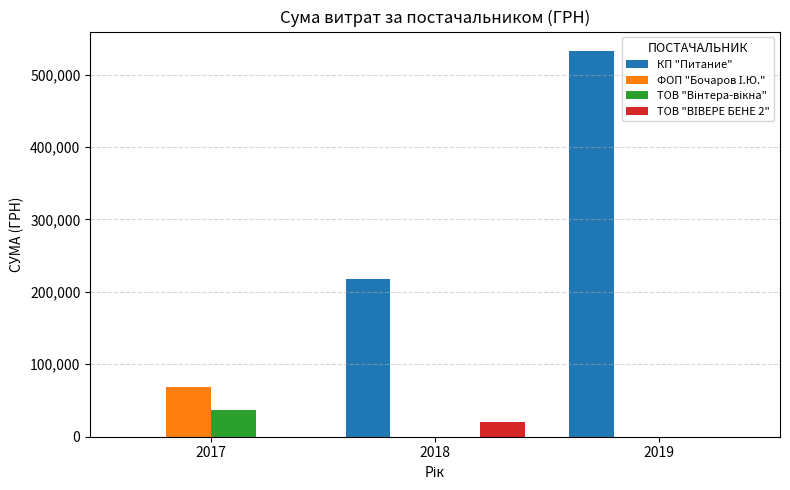

Which series changed the most between 2018 and 2019?

КП "Питание"